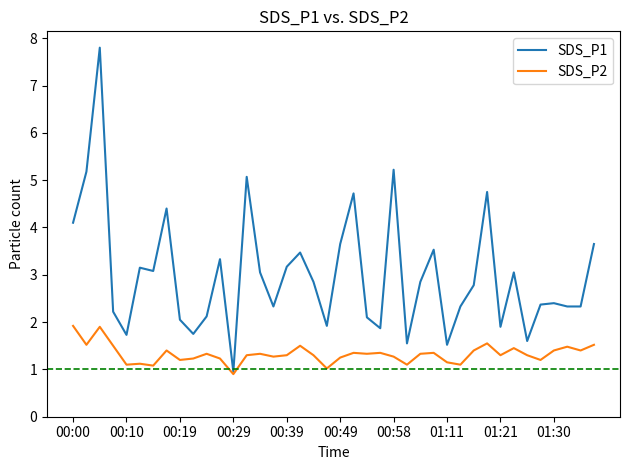

What is the minimum value shown in the chart?

0.9